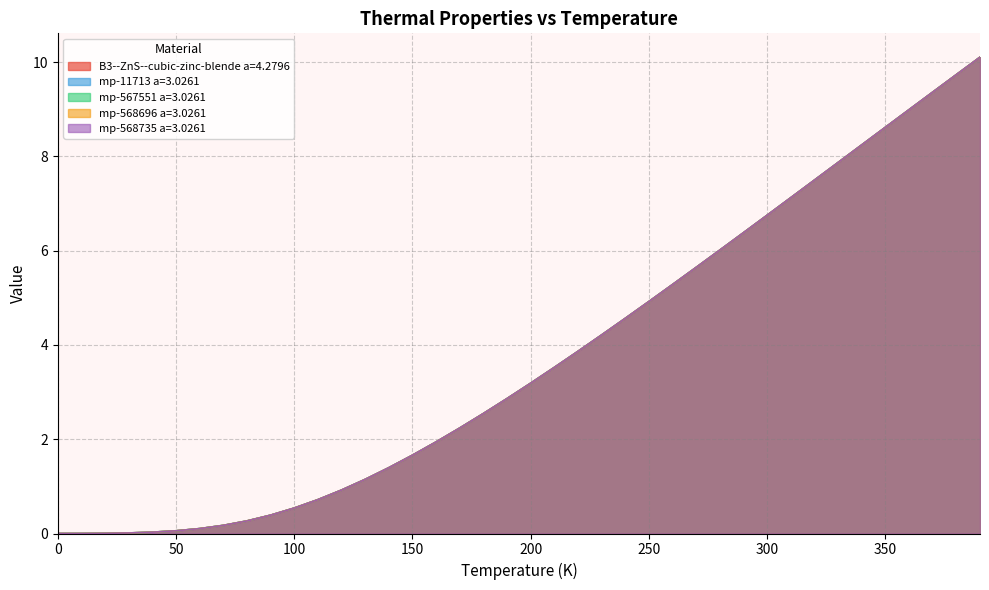

At which label is mp-567551 a=3.0261 closest to 5?

250